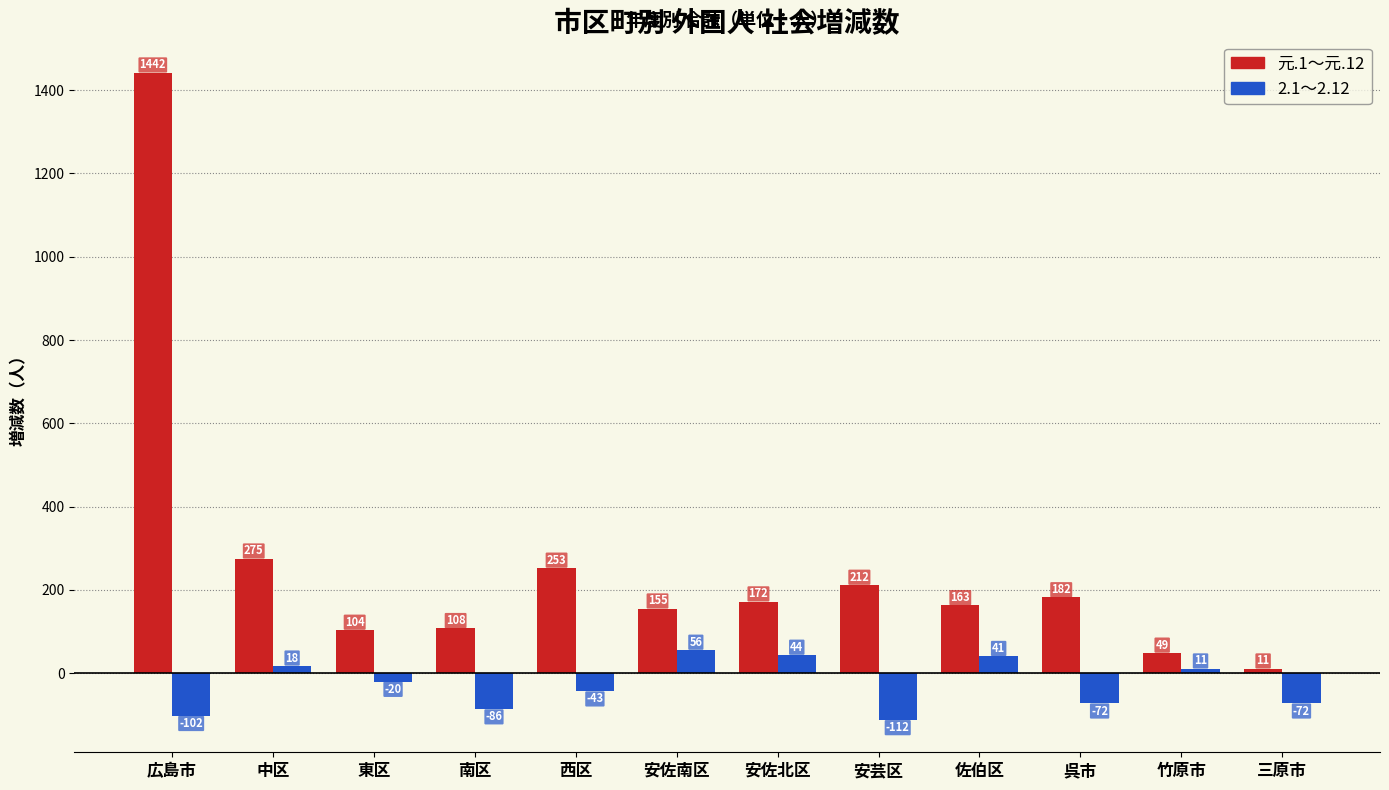

What is the spread (max minus min) of values at 竹原市?

38